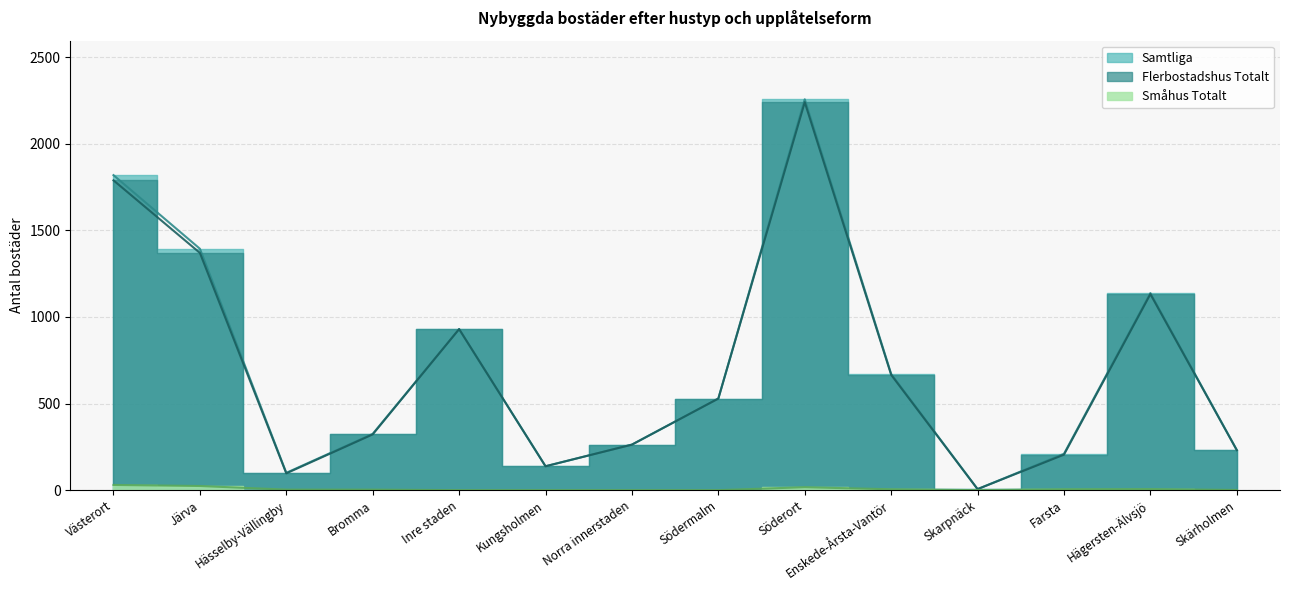

How many data points in Småhus Totalt are above 3?

6